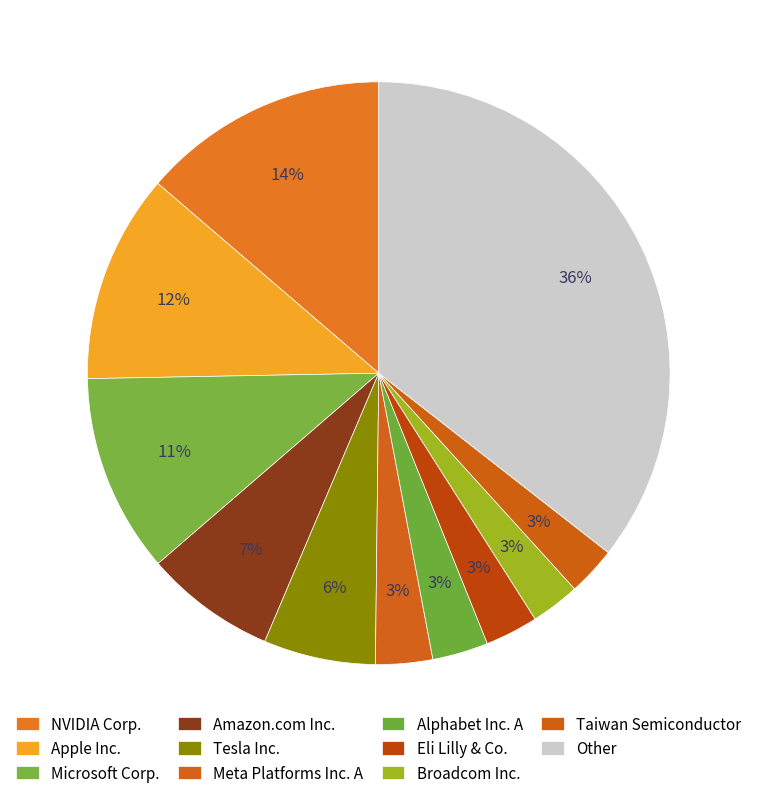

Count the number of slices in the pie.

11